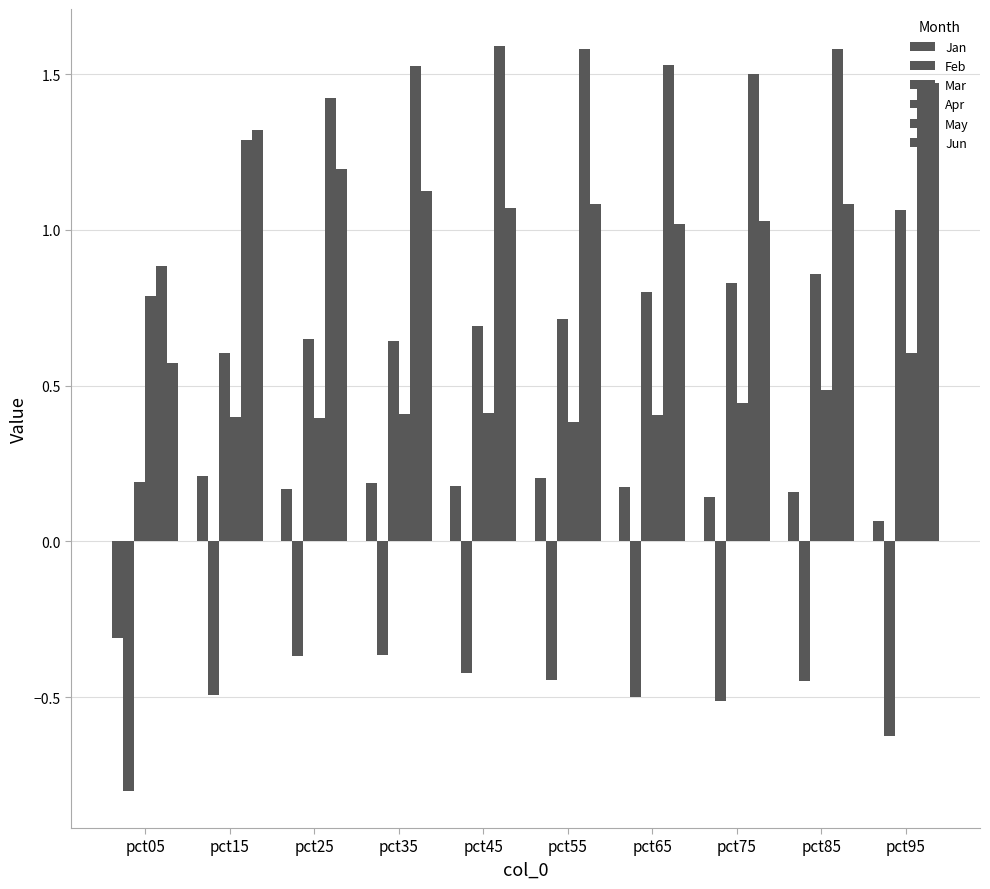

How many series are shown in this chart?

6